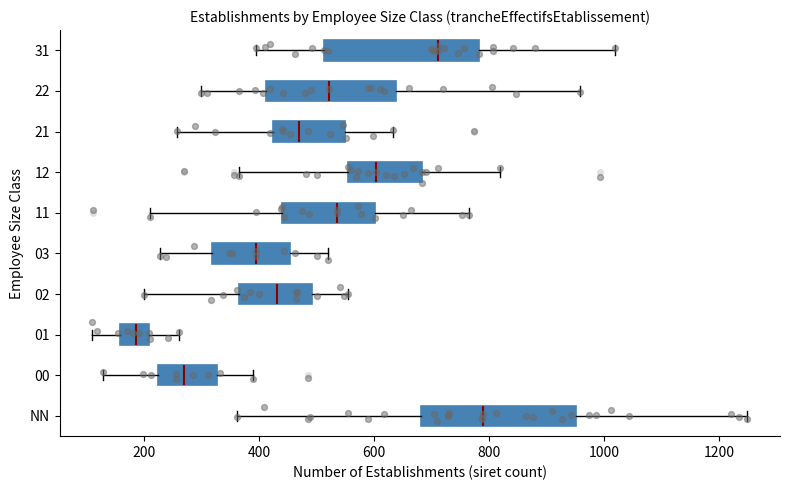

Which box's median line is the furthest to the left?

01